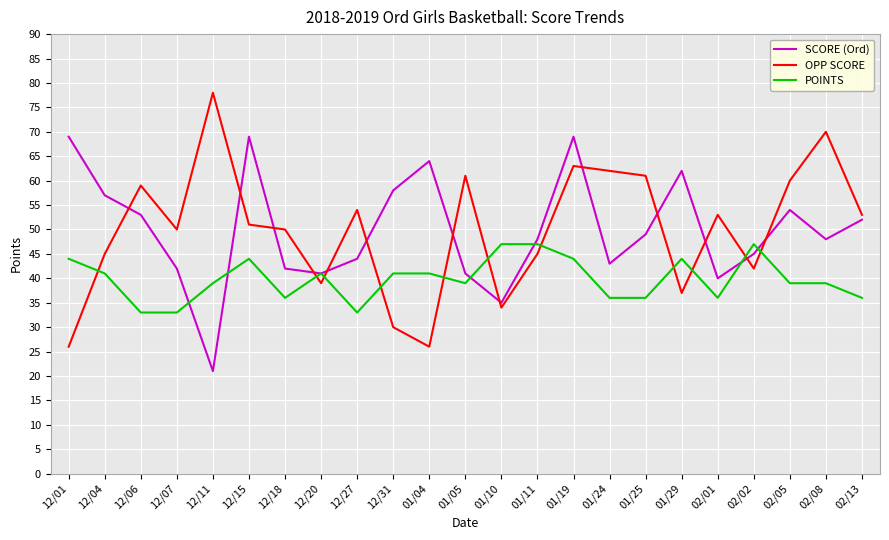

Reading left to right, extract all data points from this chart.

SCORE (Ord): 69	57	53	42	21	69	42	41	44	58	64	41	35	48	69	43	49	62	40	45	54	48	52
OPP SCORE: 26	45	59	50	78	51	50	39	54	30	26	61	34	45	63	62	61	37	53	42	60	70	53
POINTS: 44	41	33	33	39	44	36	41	33	41	41	39	47	47	44	36	36	44	36	47	39	39	36